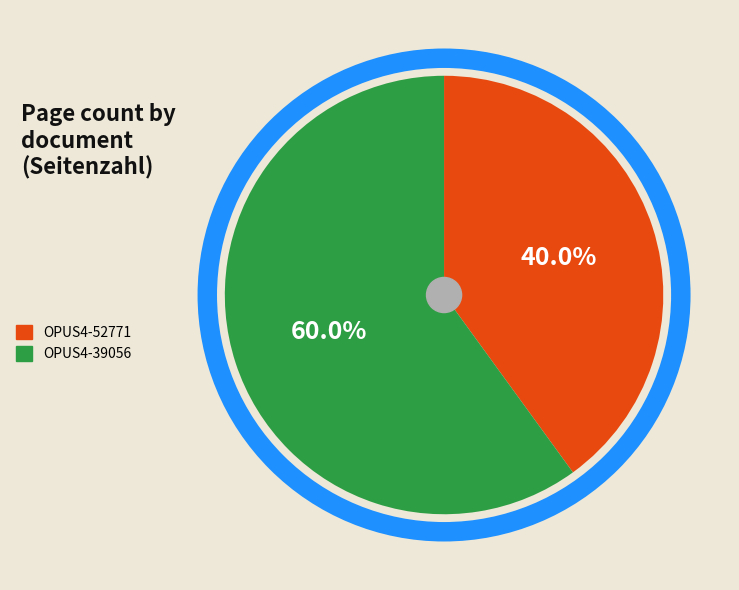

The OPUS4-39056 slice represents 72% of the pie. True or false?

False